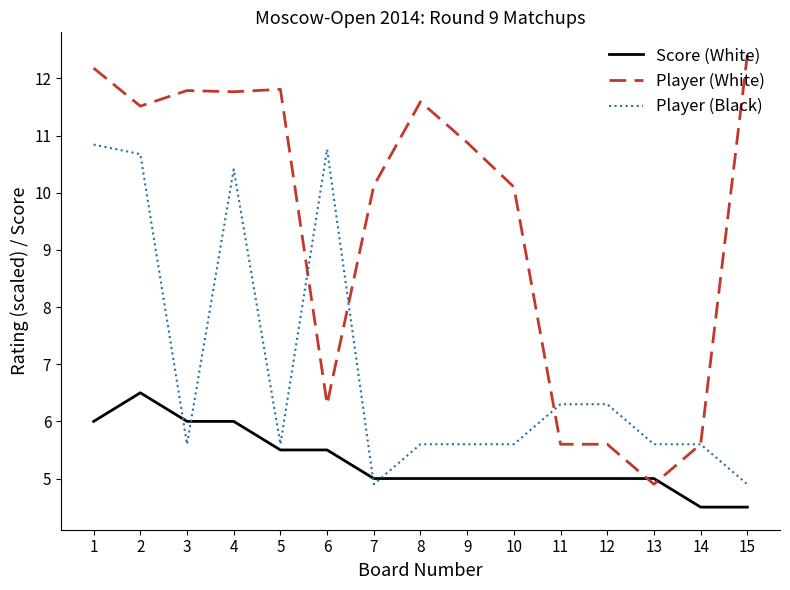

What is the lowest value of the Score (White) series?

4.5